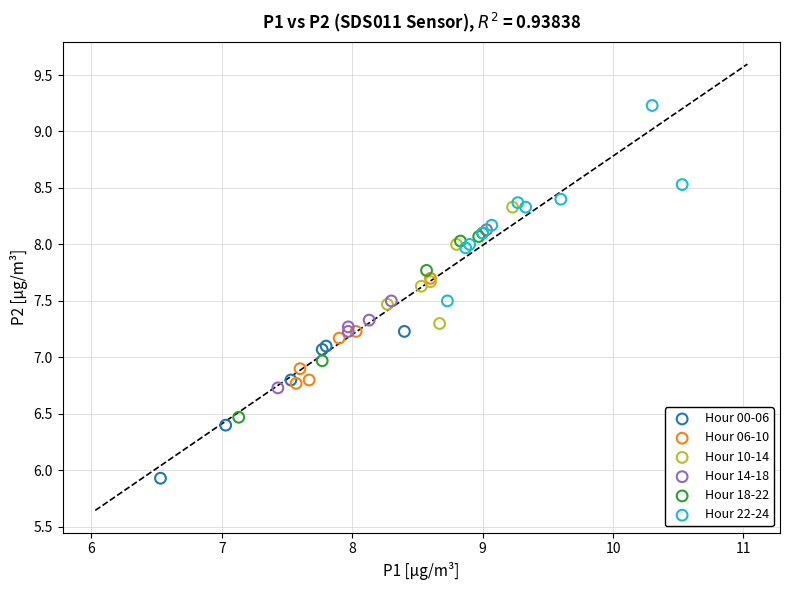

Which series contains the highest Y value?

Hour 22-24